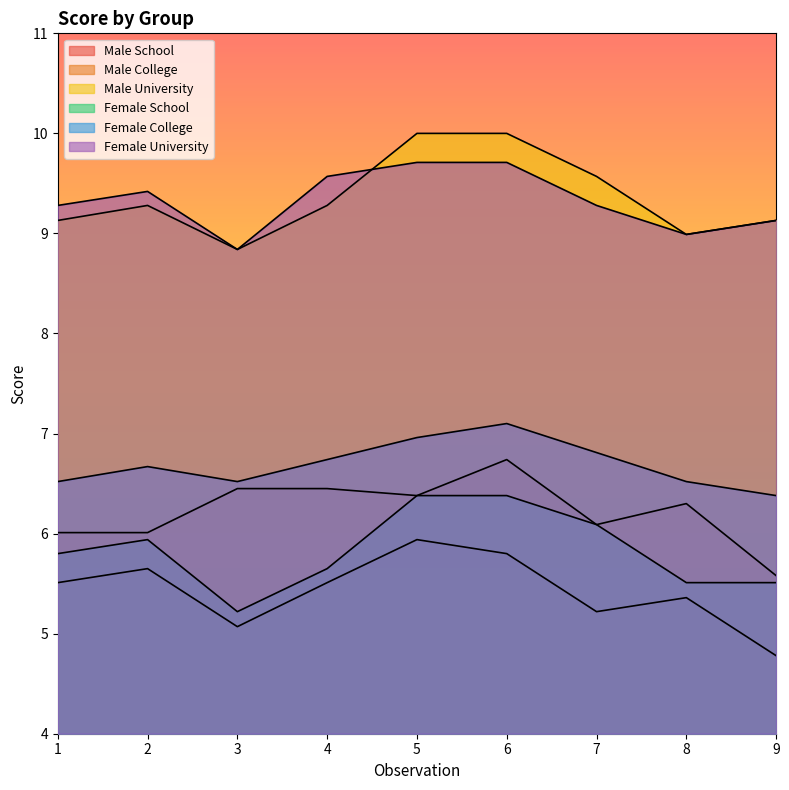

At which label is female_school closest to 5?

3